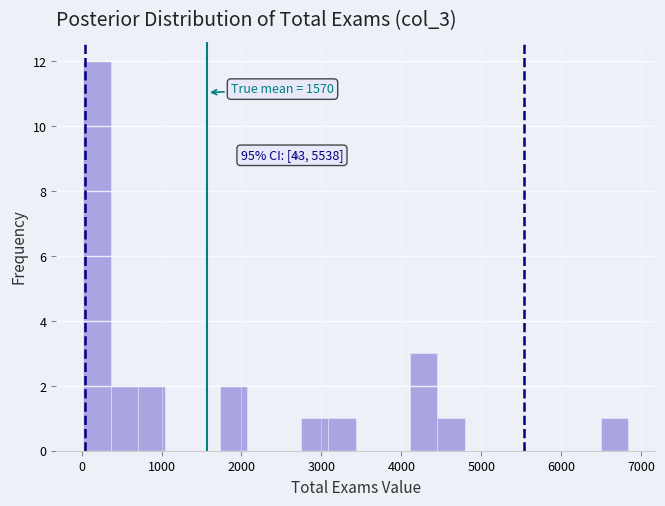

Read against the x-axis, roughly where is the centre of the tallest bar?

200